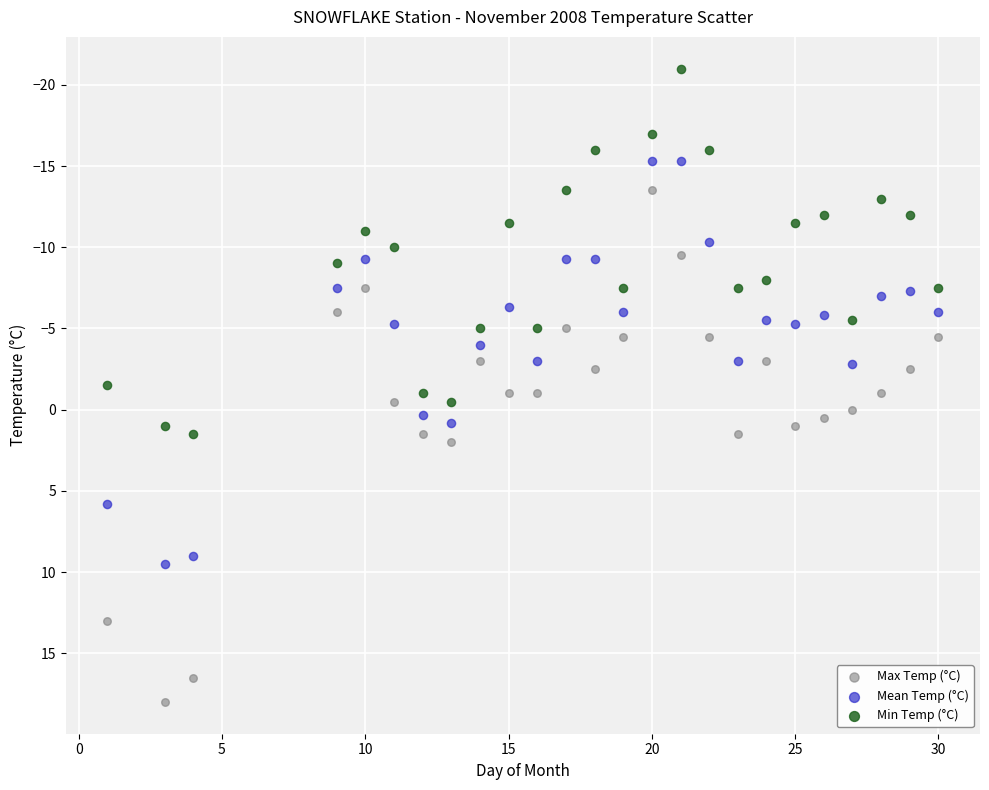

What is the X range (max minus min) for the scatter plot?

29.0